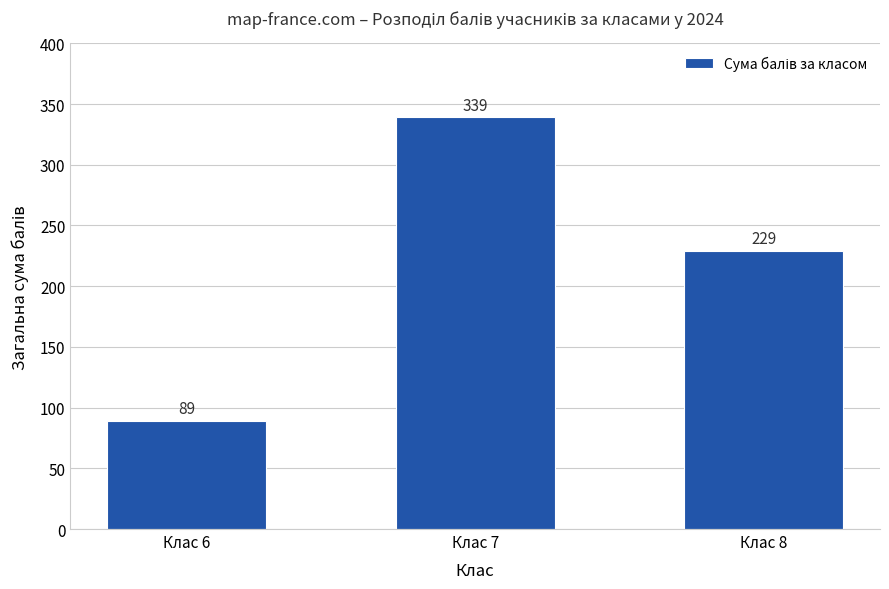

Reading right to left, transcribe all the data shown in this chart.

Клас 8=229	Клас 7=339	Клас 6=89